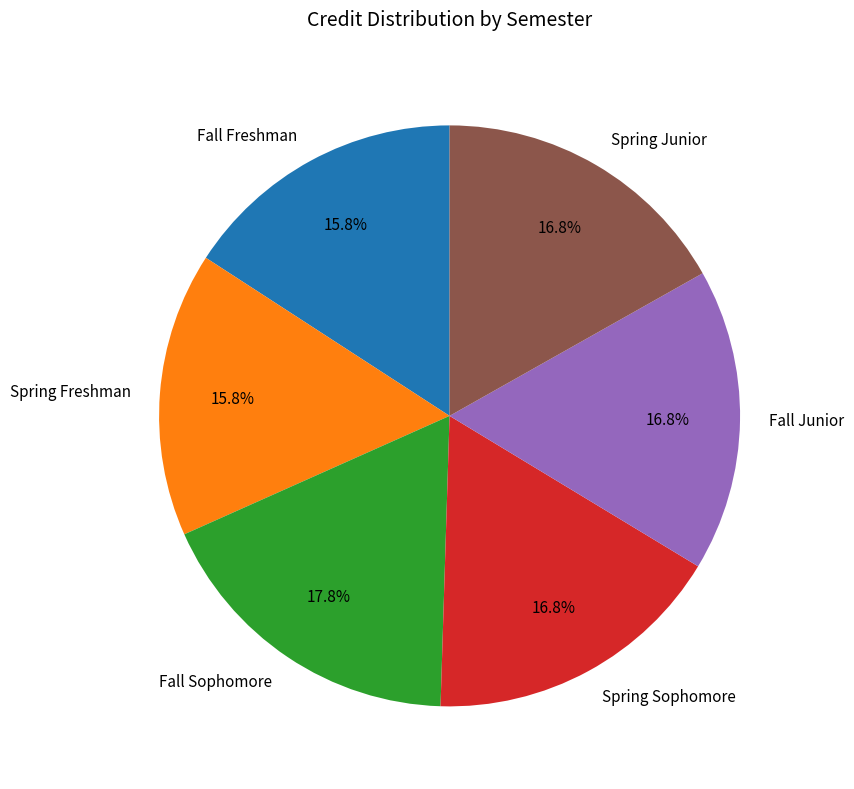

Is it true that Spring Junior is 28% of the pie?

False